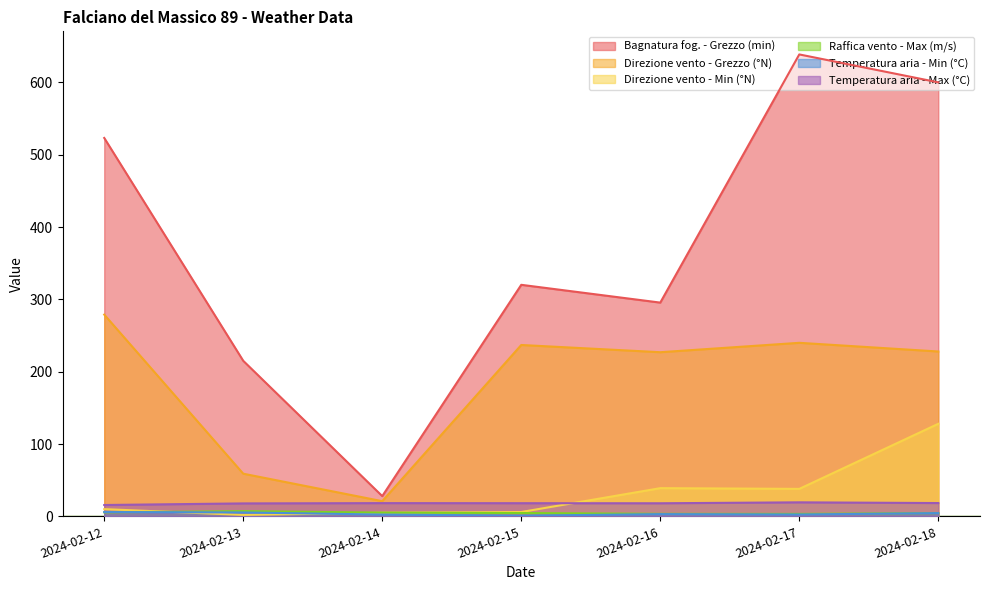

How many interior local peaks does the Raffica vento - Max (m/s) series have?

1